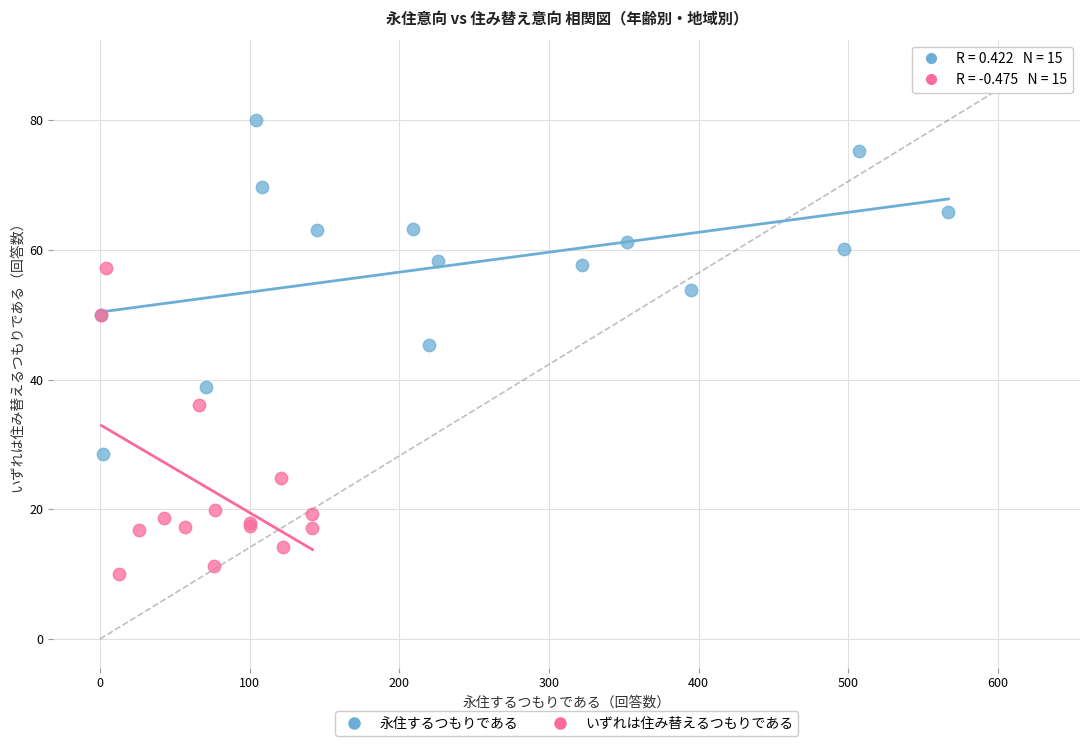

Which series reaches the maximum Y coordinate?

永住するつもりである